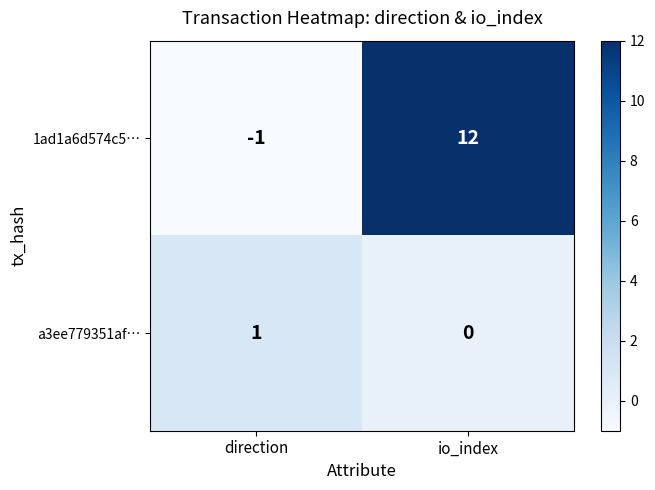

What is the sum of the 1ad1a6d574c5… values at direction and io_index?

11